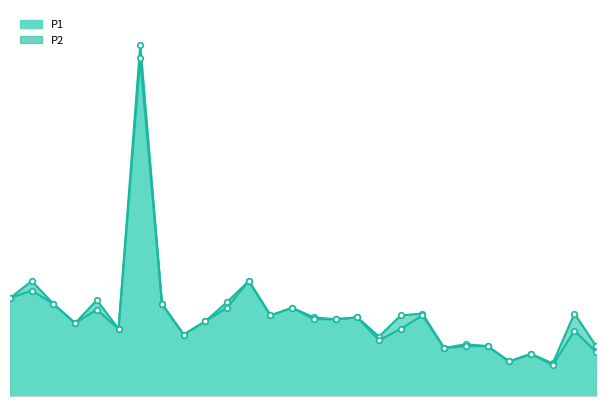

The value of P1 at 12:51 is 0.6. True or false?

False